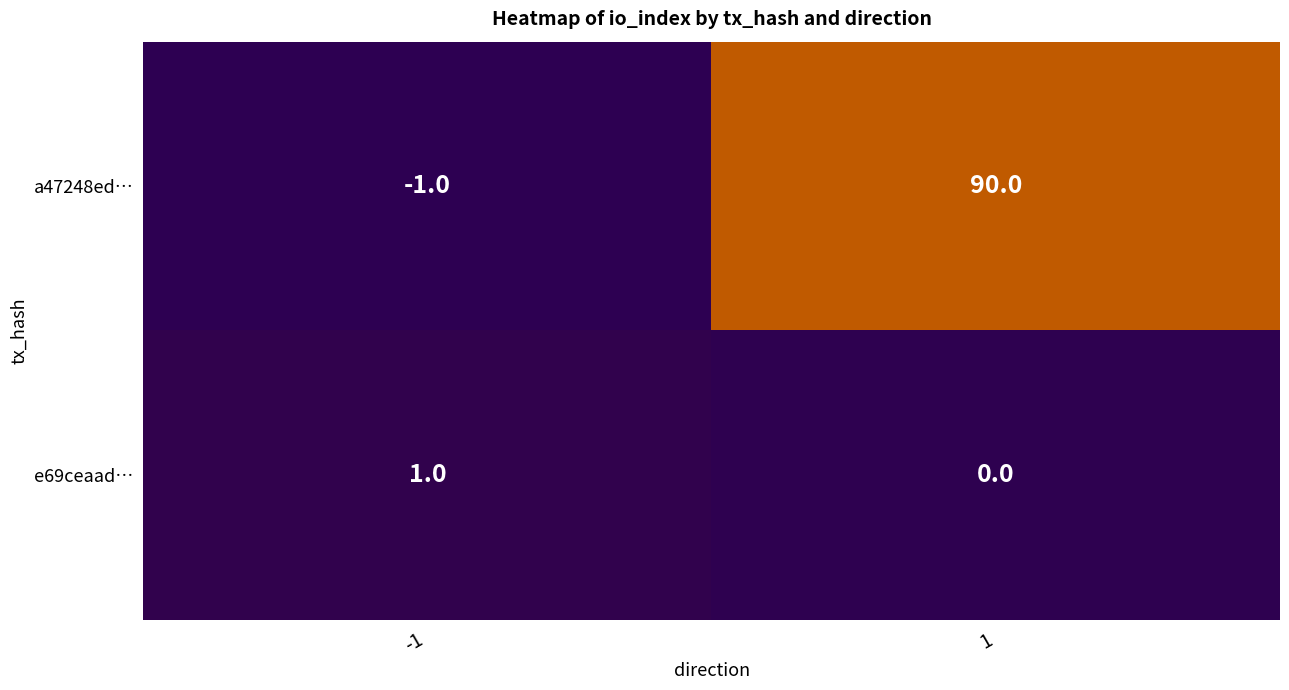

At 1, list the series in order from smallest to largest.

e69ceaad…, a47248ed…